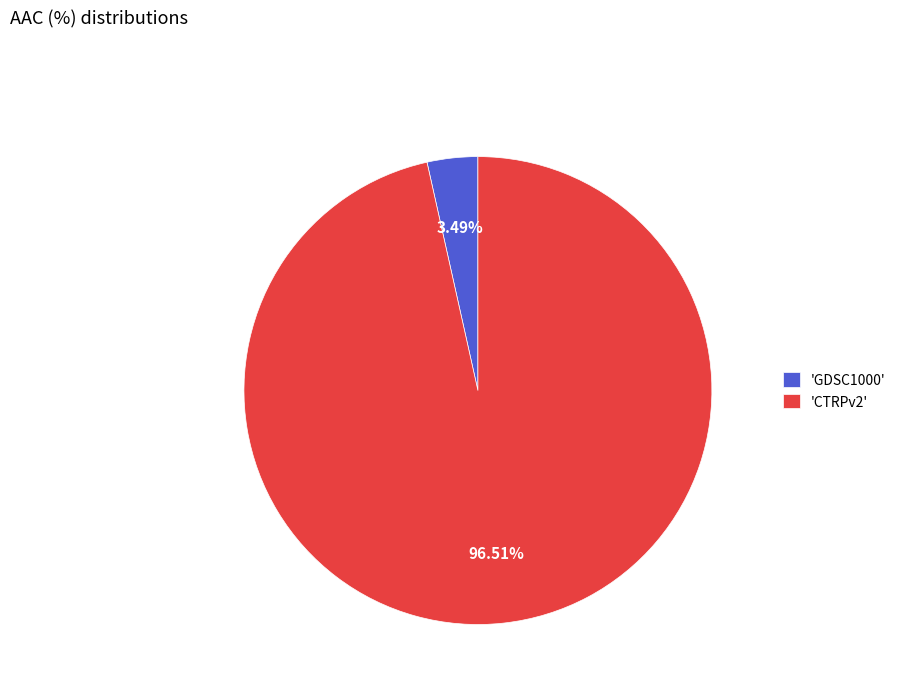

Rank the categories by value from highest to lowest.

'CTRPv2', 'GDSC1000'